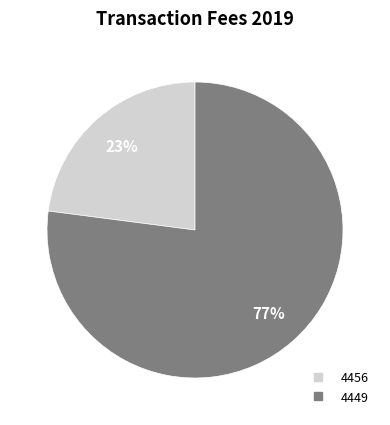

To the nearest percent, what is the average slice percentage?

50%